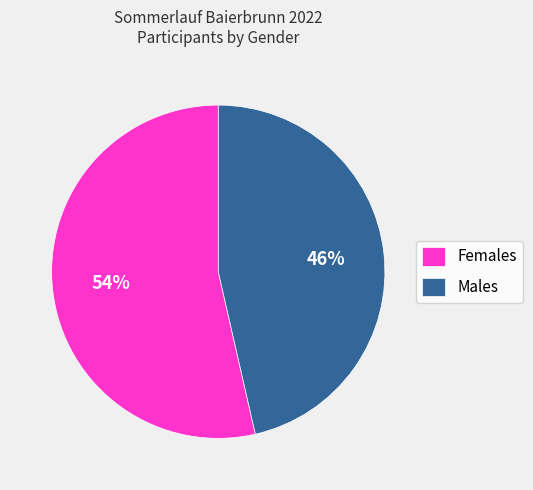

To the nearest percent, what portion does Females represent?

54%